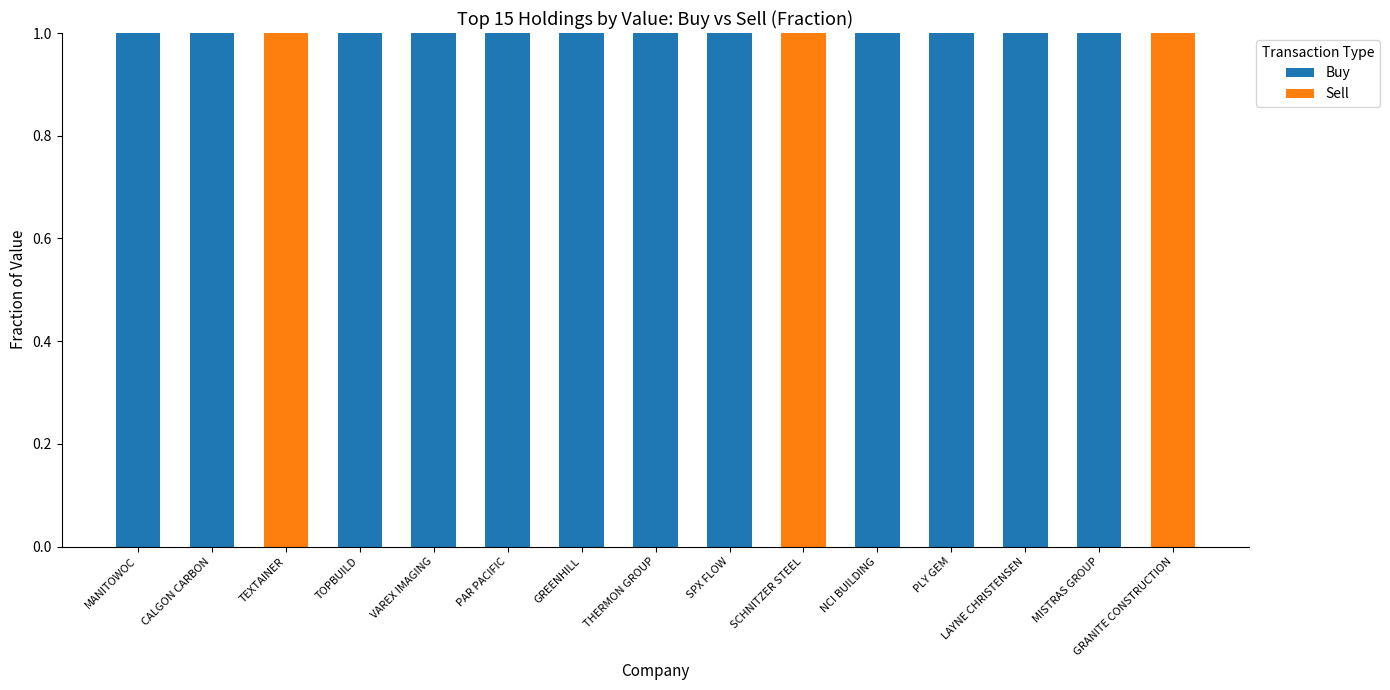

Is it true that Buy equals 1 at VAREX IMAGING?

True